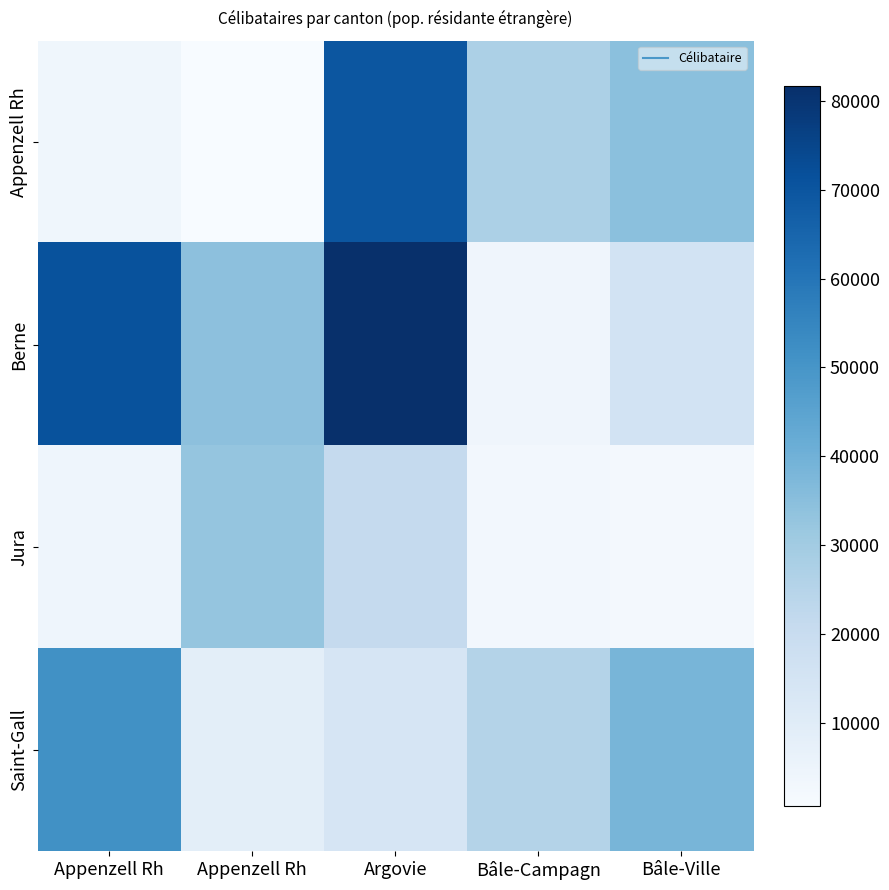

Rank the series at Bâle-Campagn from lowest to highest value.

Jura, Berne, Saint-Gall, Appenzell Rh